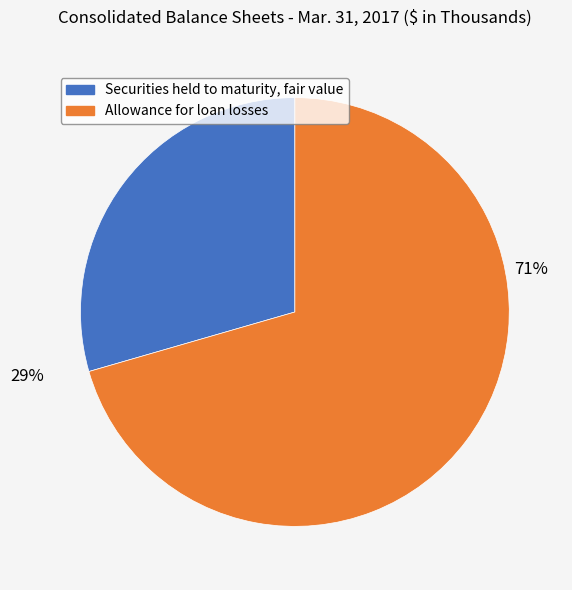

Which category has the biggest portion of the pie?

Allowance for loan losses